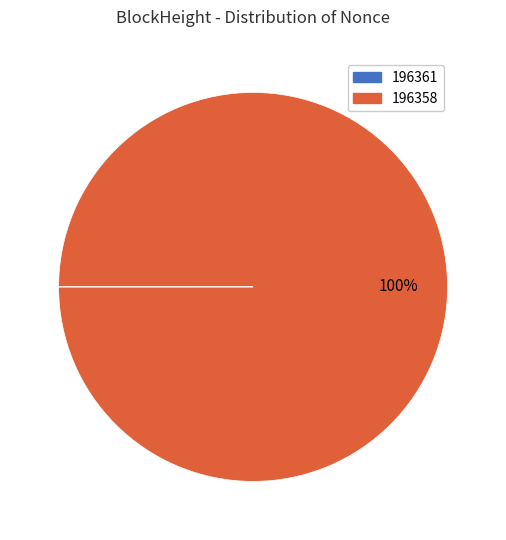

To the nearest percent, what portion does 196358 represent?

100%